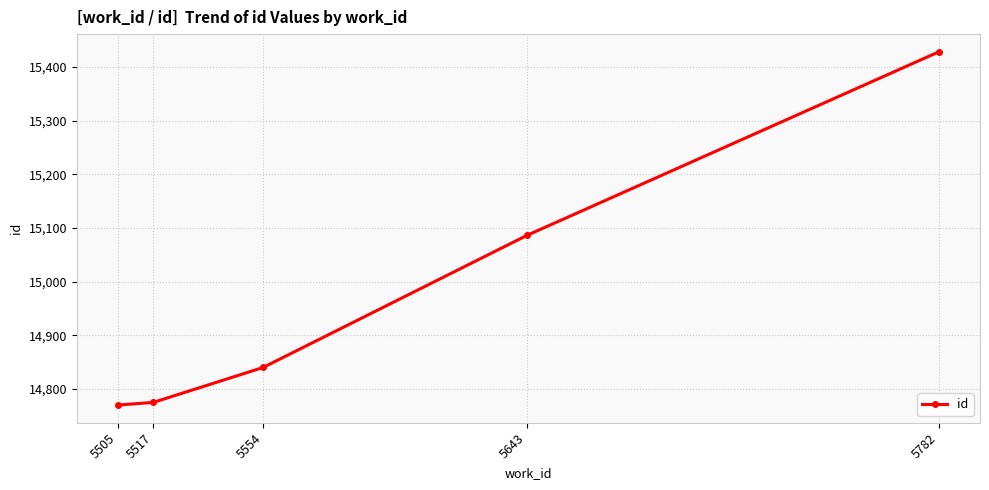

What is the value of the 3rd point from the left?

14840